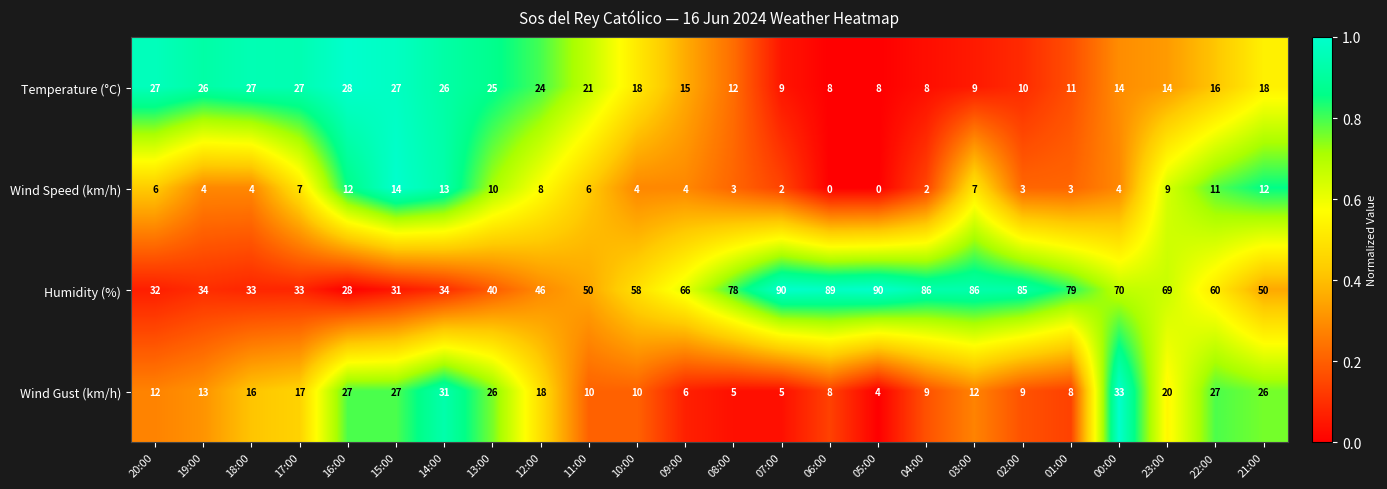

At how many categories does at least one series exceed 0?

24